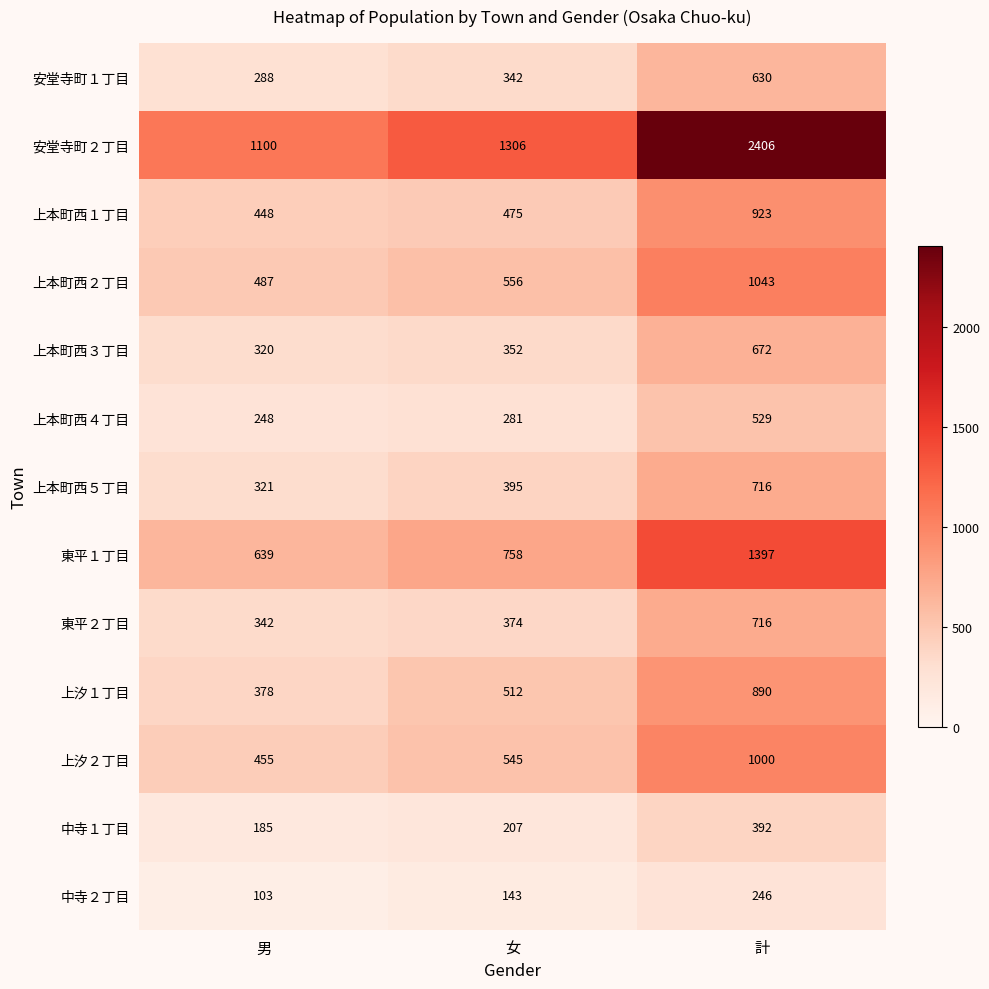

How many data points in 安堂寺町１丁目 are less than 342?

1